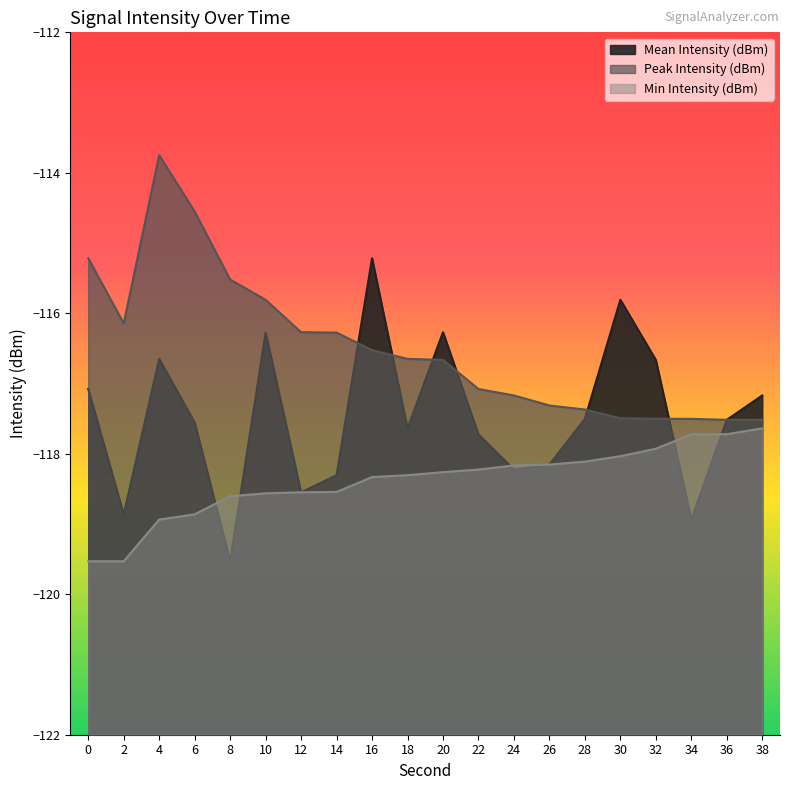

What is the highest value of the Peak Intensity (dBm) series?

-113.7